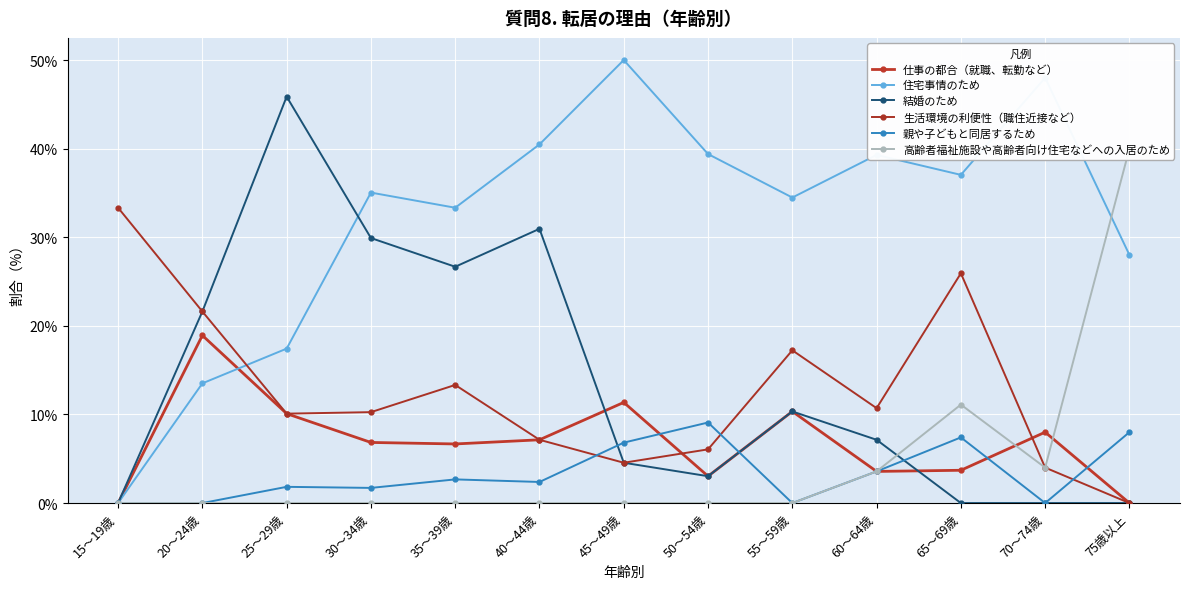

What is the spread (max minus min) of values at 50～54歳?

39.4